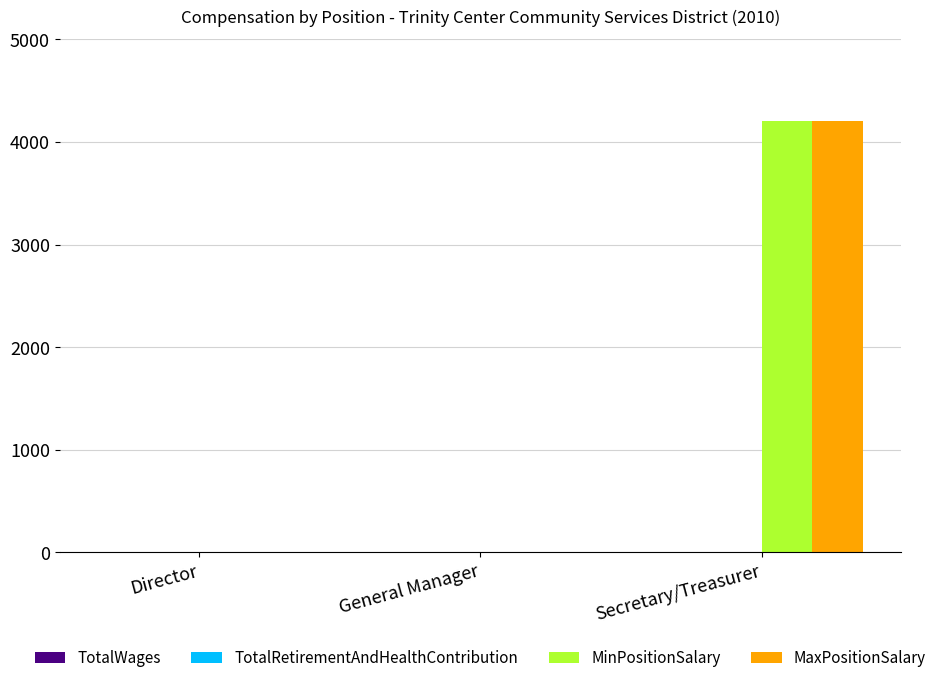

Which category has the highest value in the MinPositionSalary series?

Secretary/Treasurer